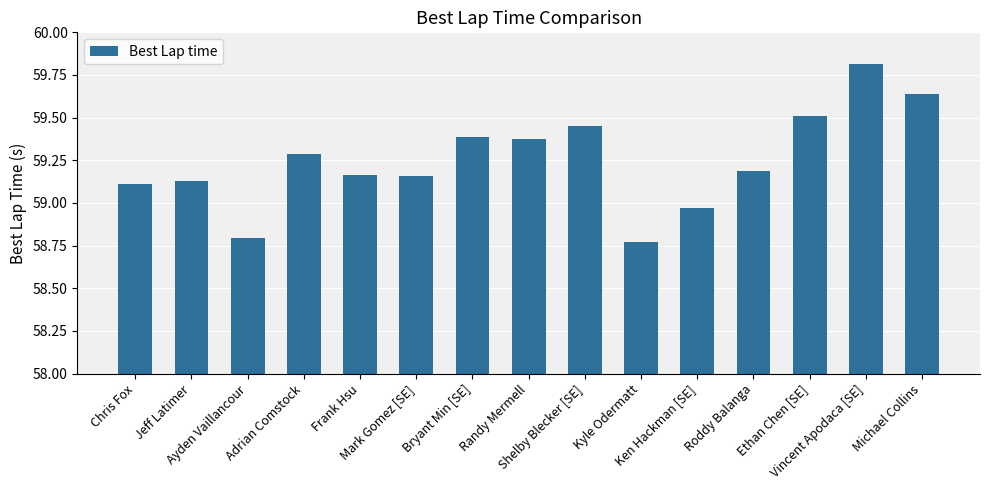

What is the change in value from Randy Mermell to Ethan Chen [SE]?

+0.1